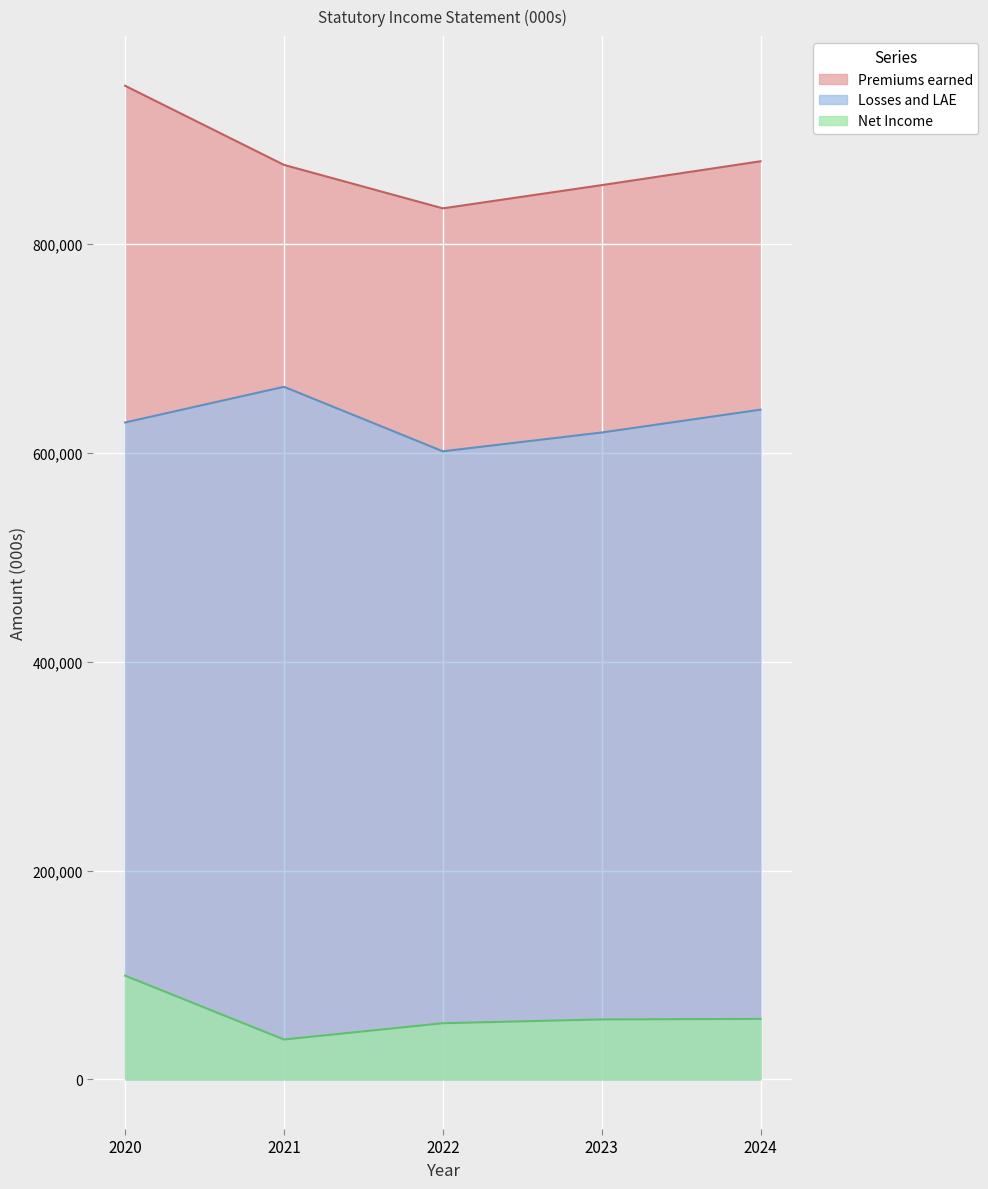

Rank the series at 2021 from highest to lowest value.

Premiums earned, Losses and LAE, Net Income